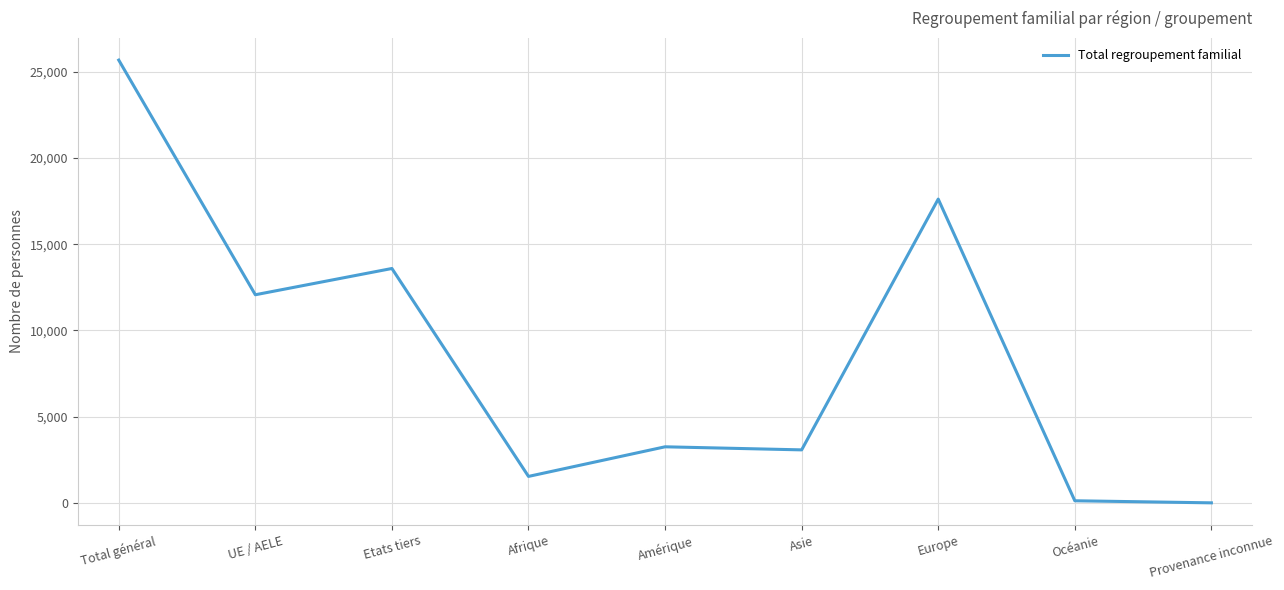

What is the minimum value shown in the chart?

17